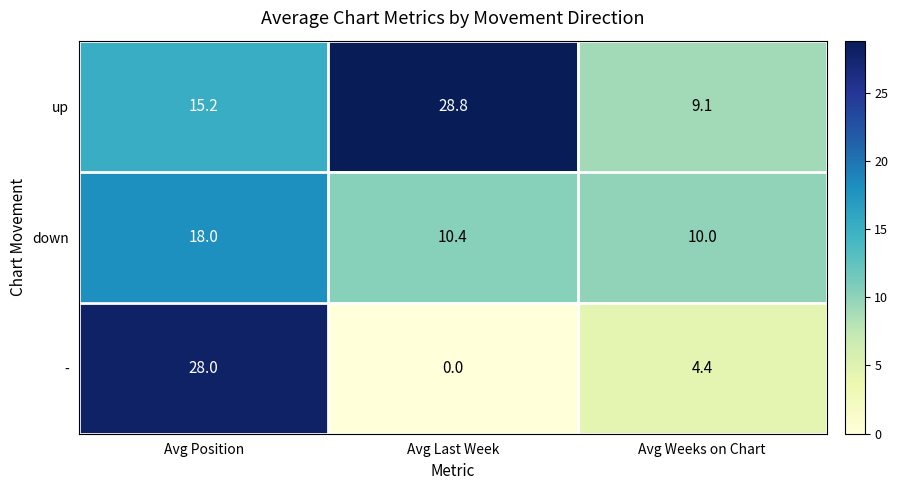

The down series shows 10.4 at Avg Last Week. True or false?

True